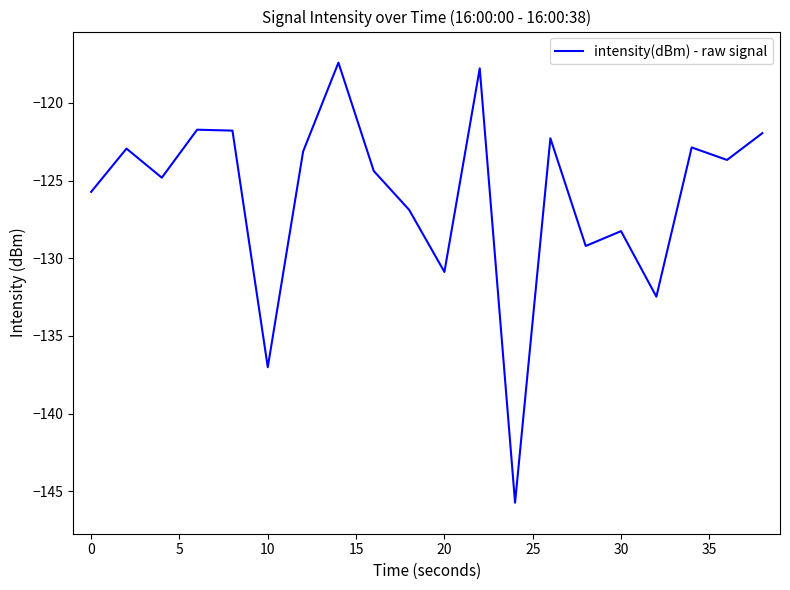

What is the difference between the maximum and minimum values?

28.3